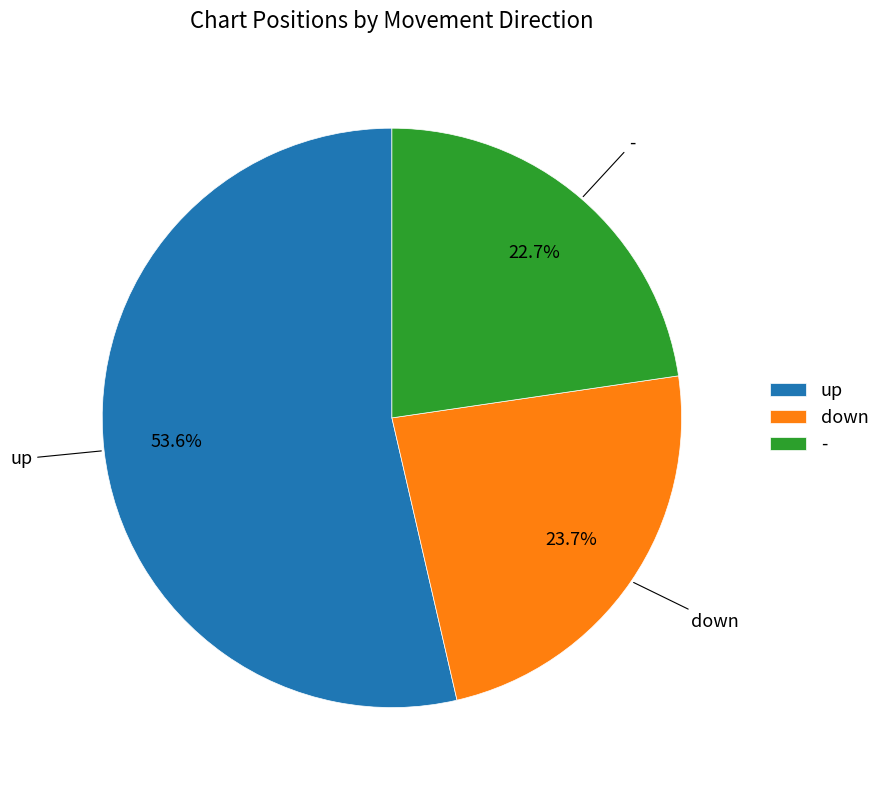

Which slice is the largest?

up